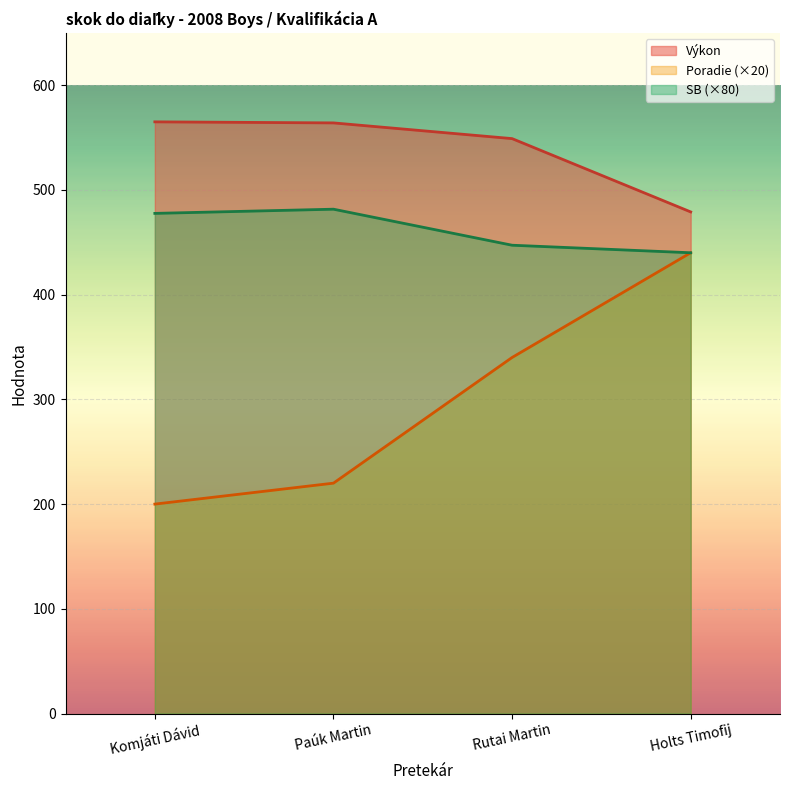

At Holts Timofij, list the series in order from largest to smallest.

Výkon, Poradie, SB